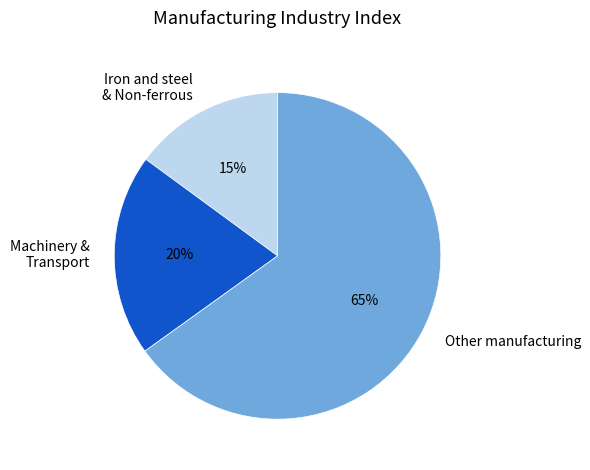

To the nearest percent, what is the combined percentage of Iron and steel & Non-ferrous and Machinery & Transport?

35%